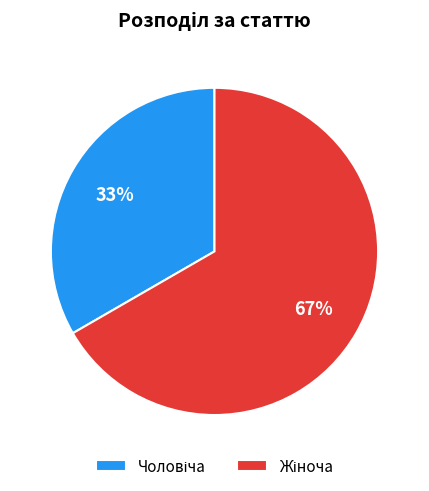

Is there any slice that represents more than half of the pie?

Yes